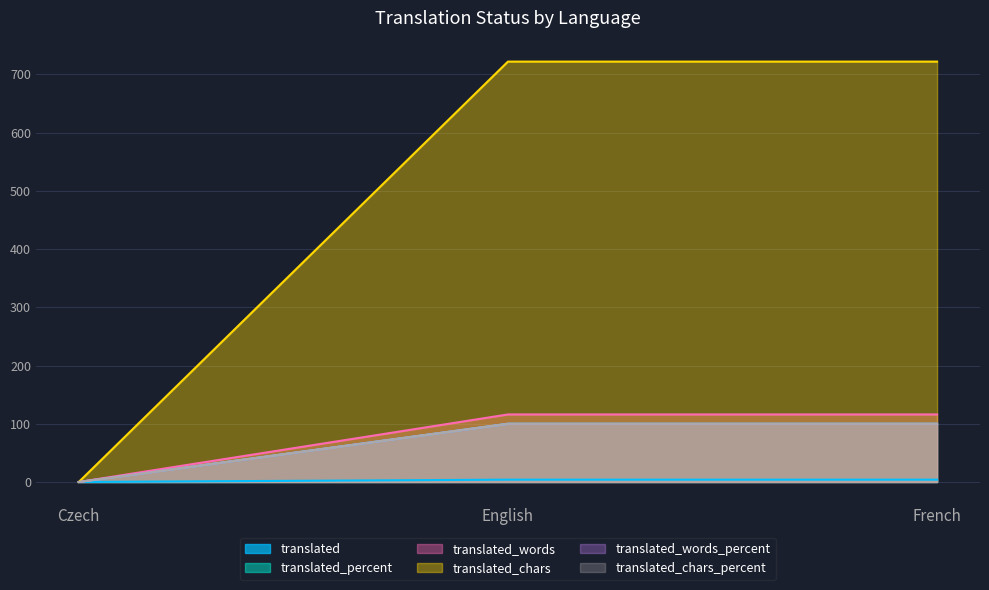

How many distinct data groups are displayed?

6